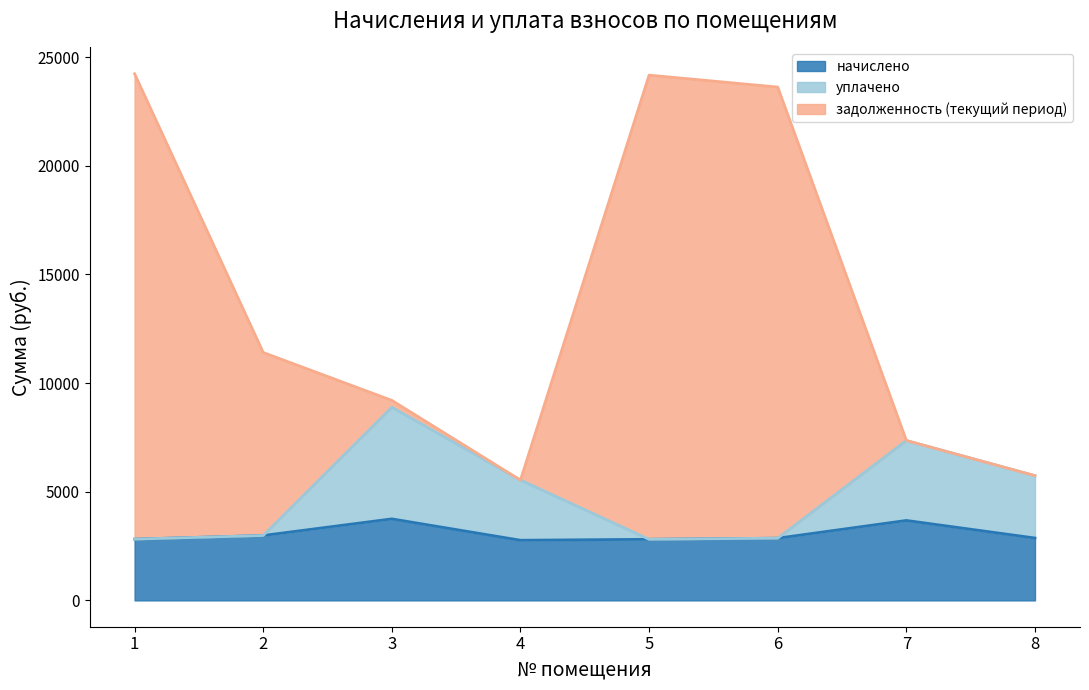

What are all the series names shown in the legend?

начислено, уплачено, задолженность (текущий период)